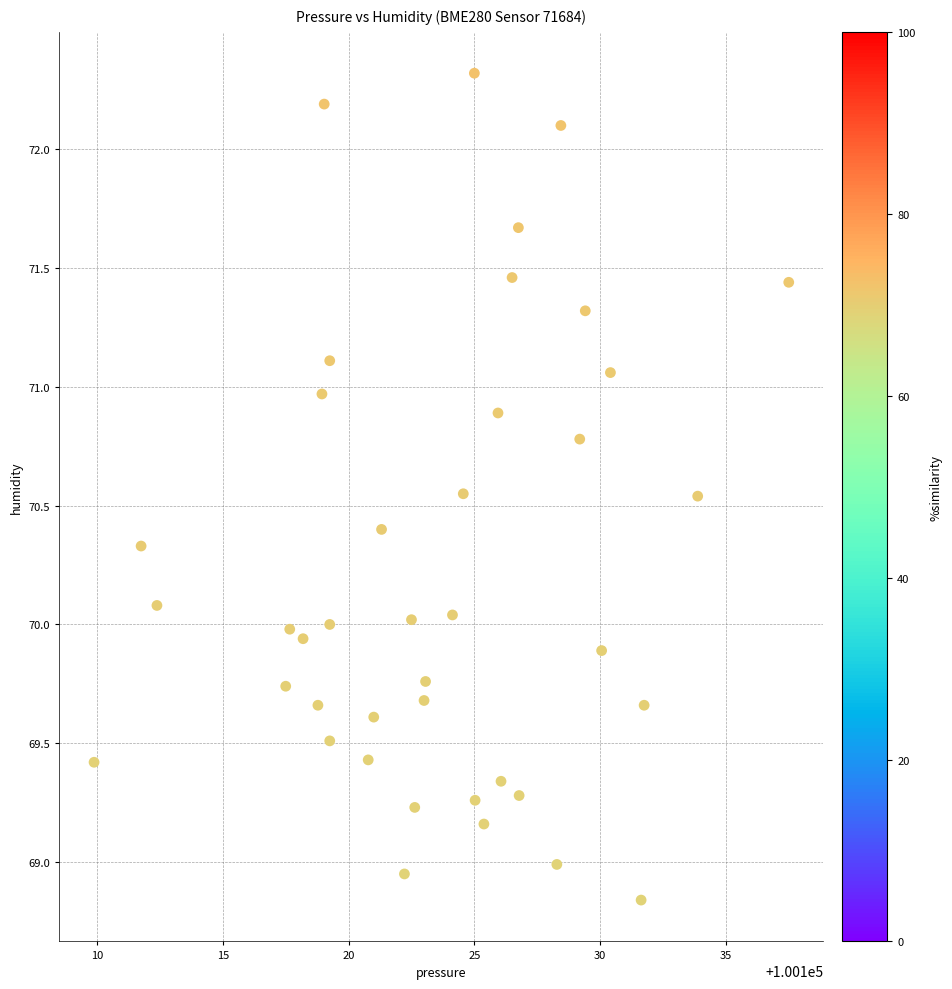

What is the range of X values (max minus min)?

27.6